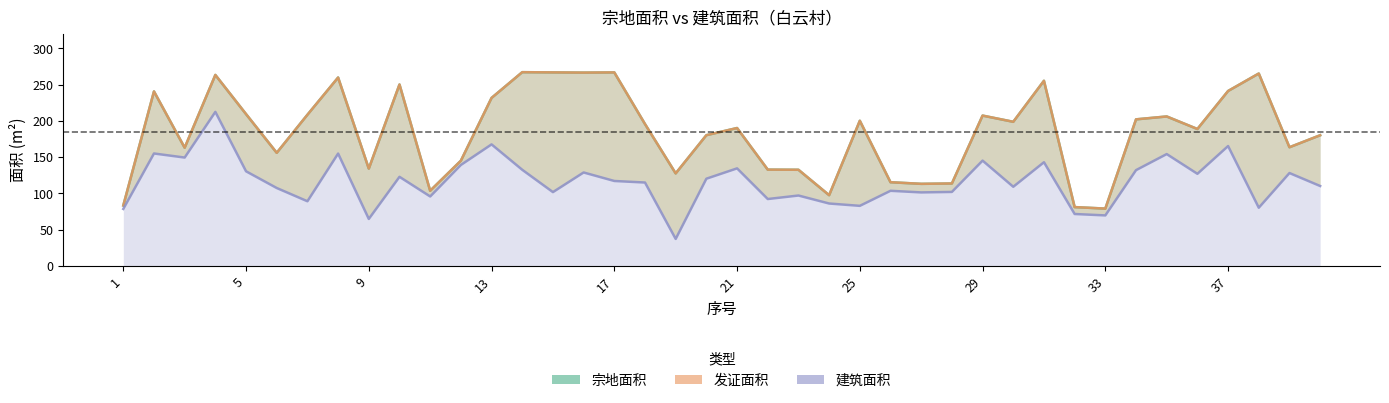

Rank the series by their maximum value, from lowest to highest.

建筑面积, 宗地面积, 发证面积